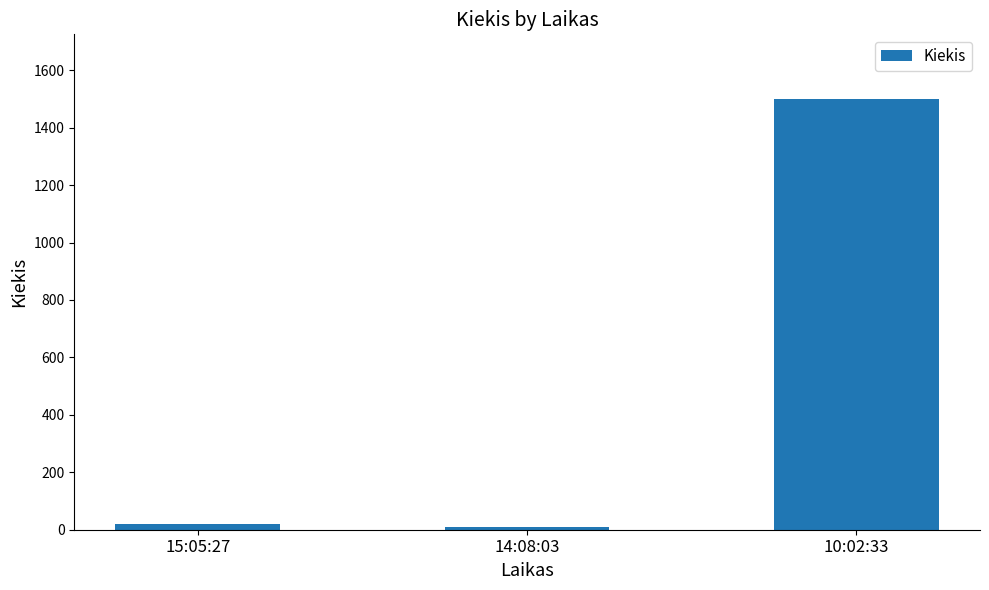

True or false: the data shows 356 at 10:02:33.

False